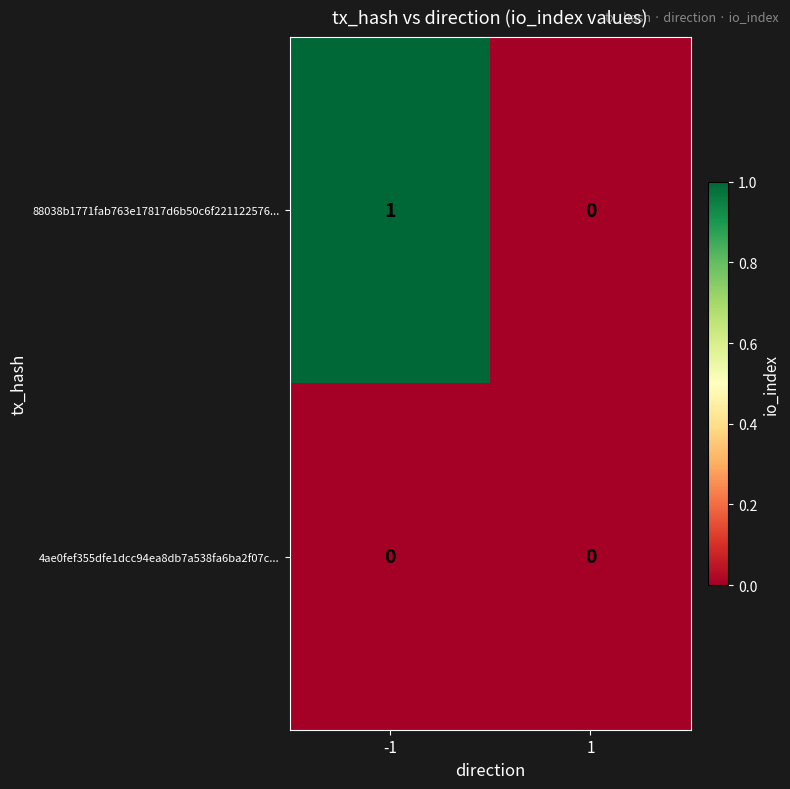

Rank the series by their maximum value, from lowest to highest.

4ae0fef355dfe1dcc94ea8db7a538fa6ba2f07c..., 88038b1771fab763e17817d6b50c6f221122576...